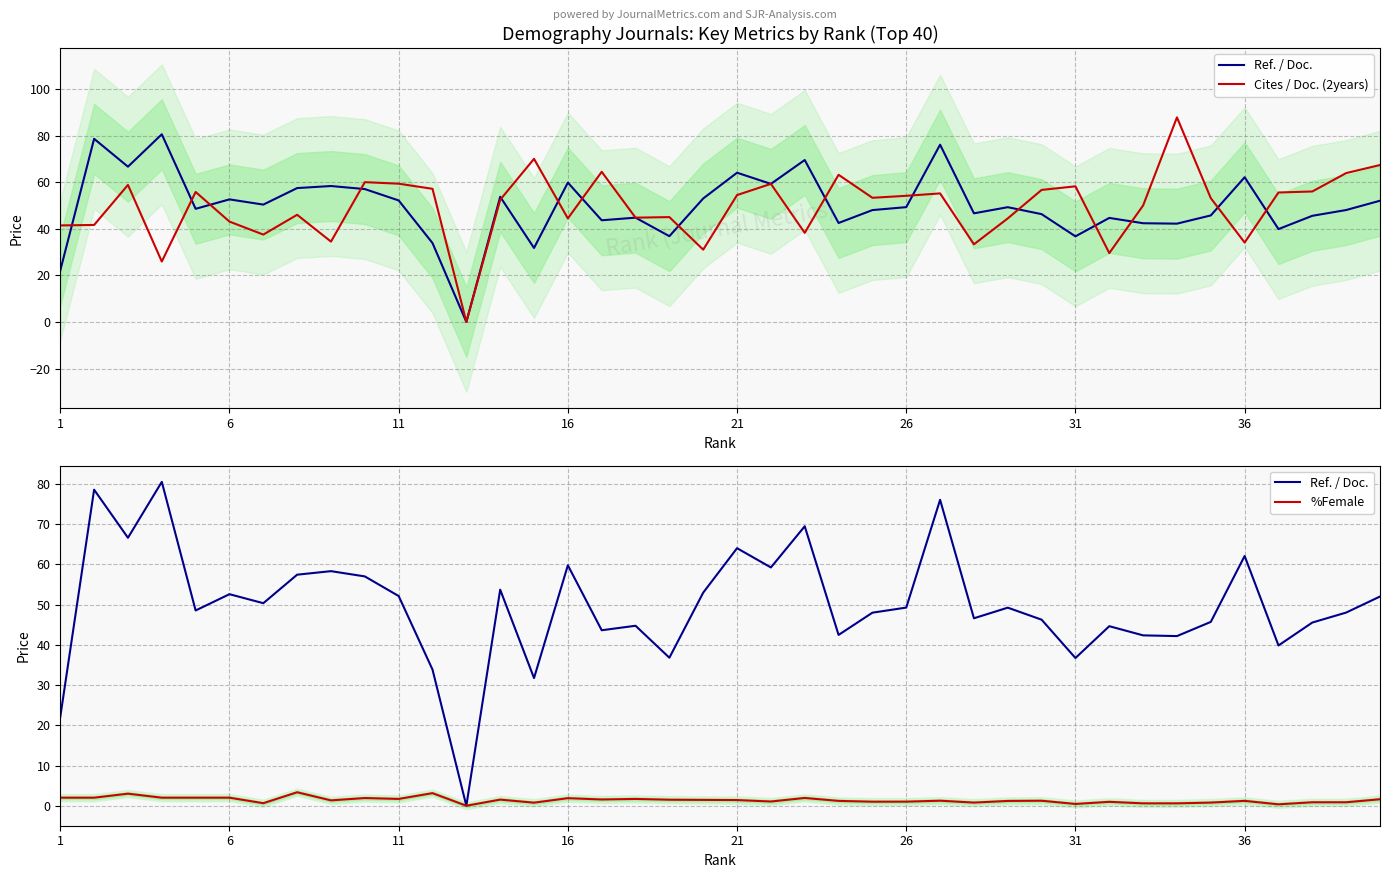

How many categories are shown in the chart?

40